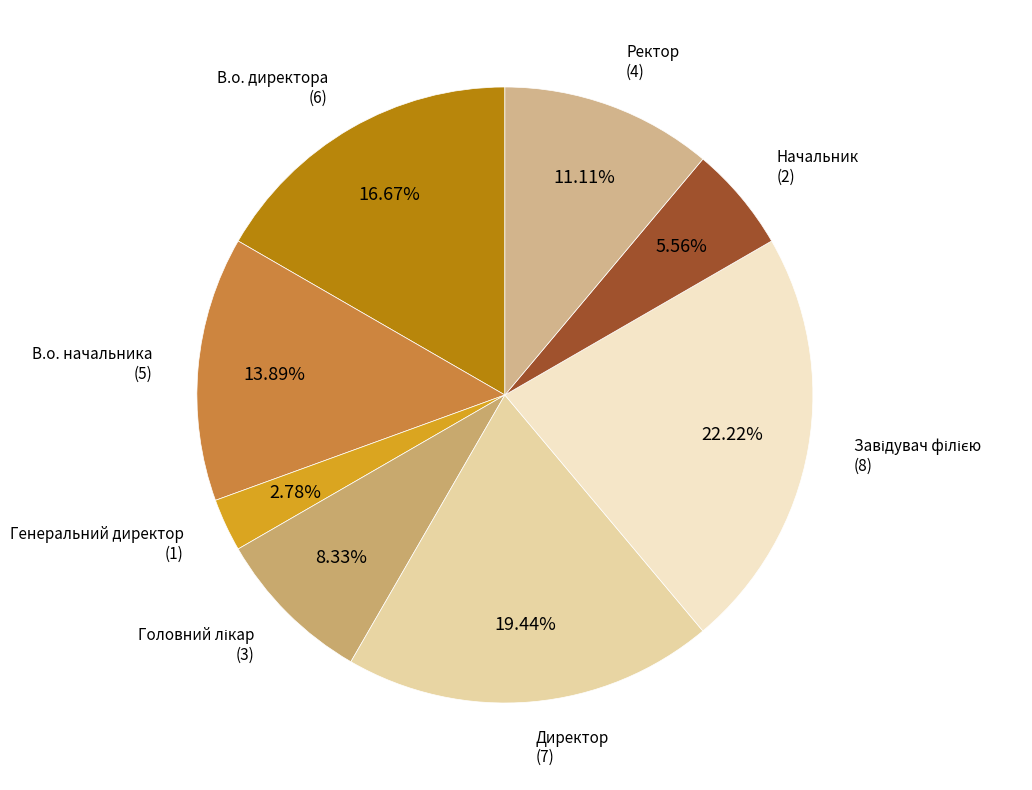

How many segments does this pie chart have?

8